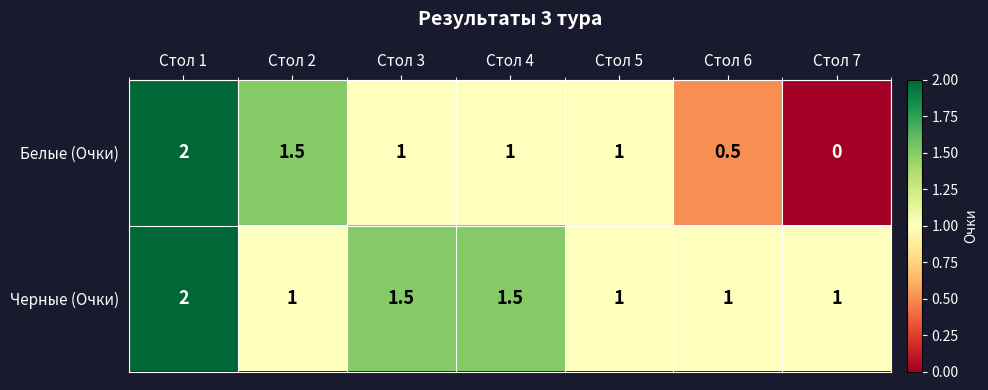

The value of Белые (Очки) at Стол 5 is 1.6. True or false?

False